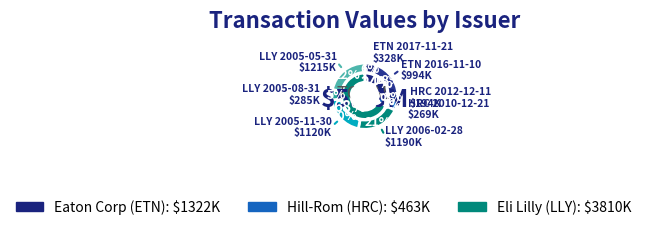

Rank the categories by value from lowest to highest.

HRC 2012-12-11, HRC 2010-12-21, LLY 2005-08-31, ETN 2017-11-21, ETN 2016-11-10, LLY 2005-11-30, LLY 2006-02-28, LLY 2005-05-31